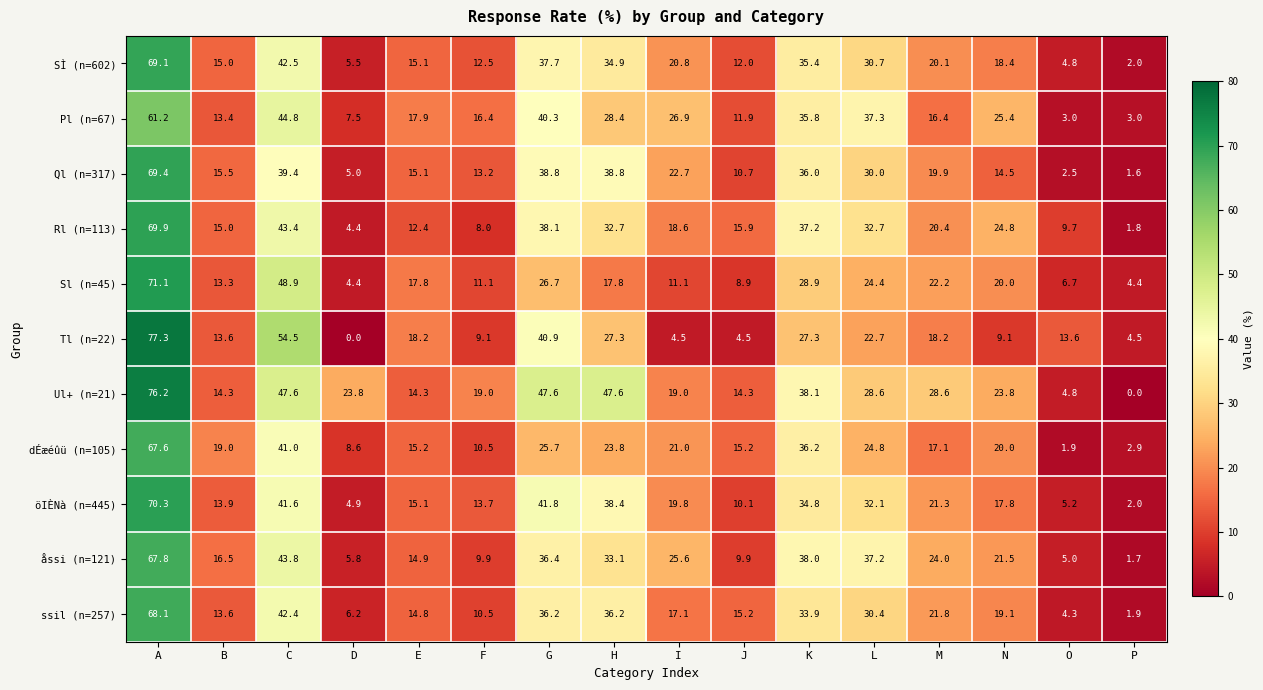

Which series has the widest spread of values?

Tl (n=22)